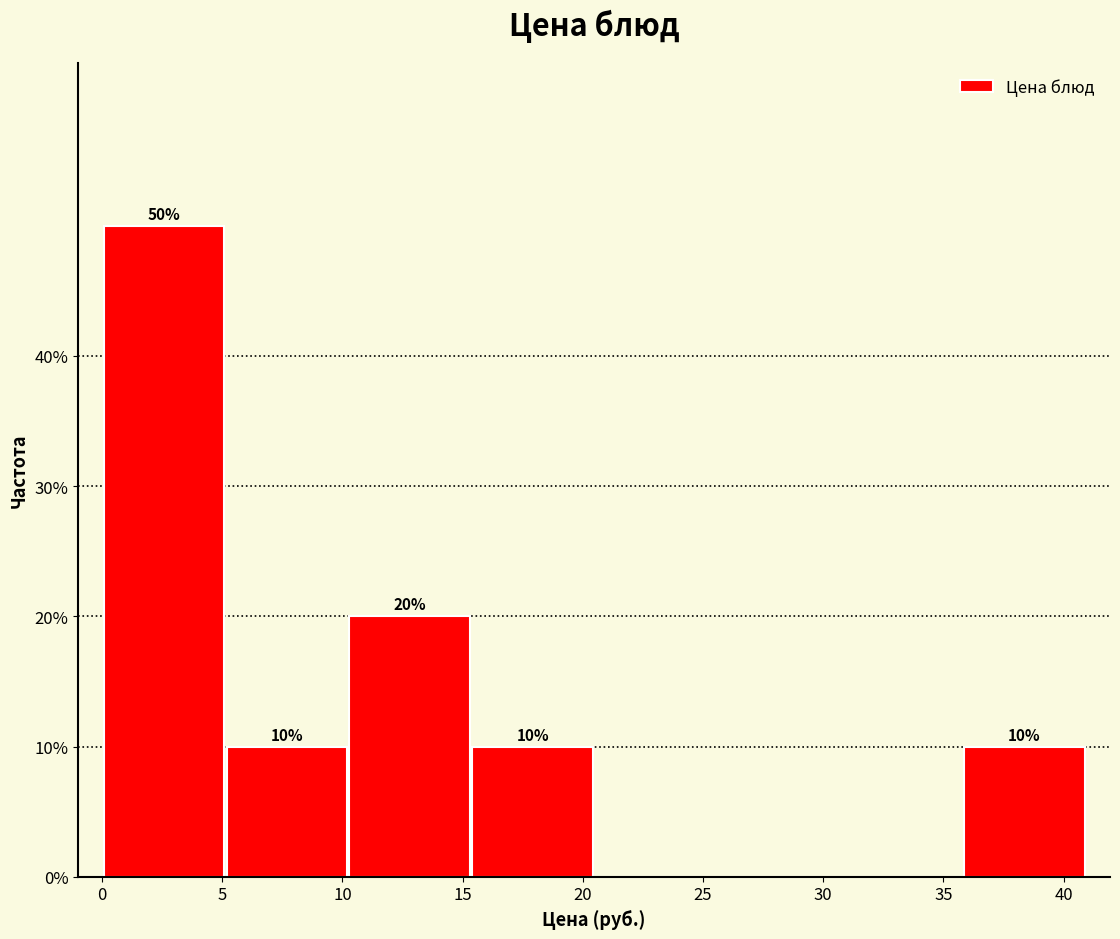

Over which range of the x-axis is the bar tallest?

0.0 to 5.0